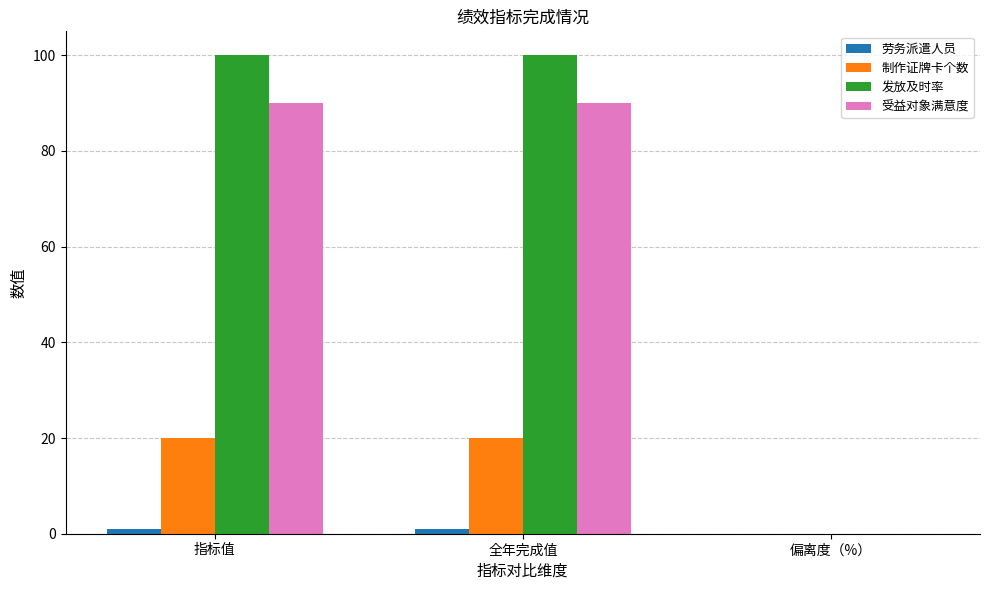

Which series has the largest total across all categories?

发放及时率